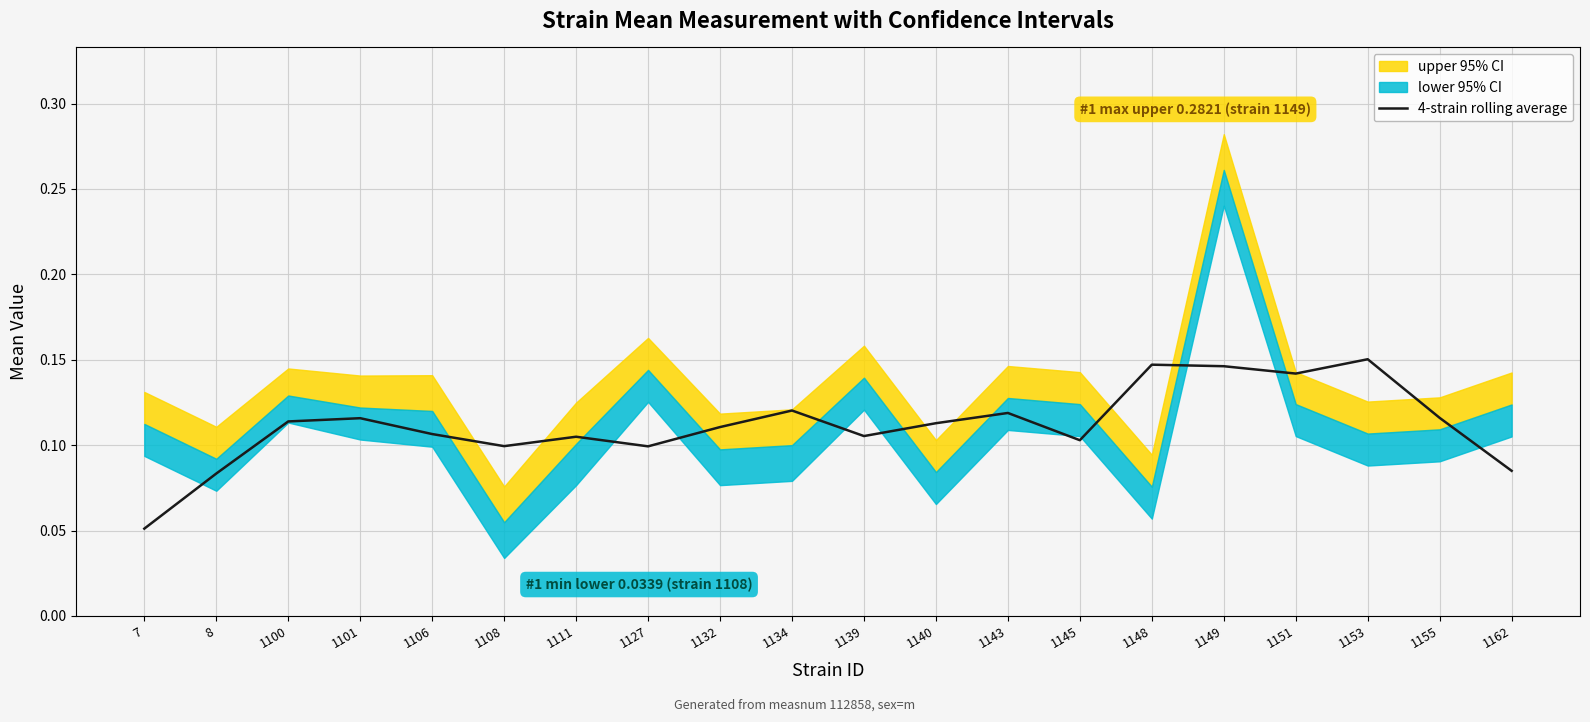

How many interior local valleys (lower than both neighbors) does the data have?

5